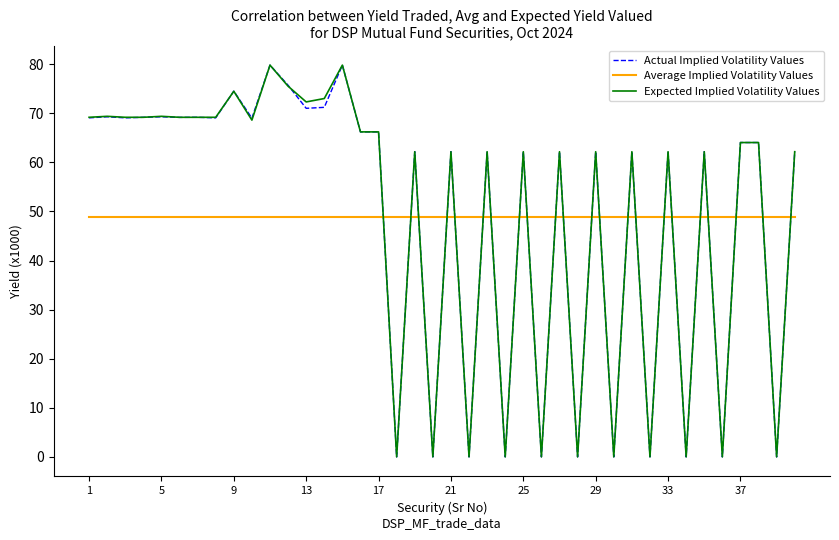

After their last crossing, which series has the higher values: Average Implied Volatility Values or Expected Implied Volatility Values?

Expected Implied Volatility Values